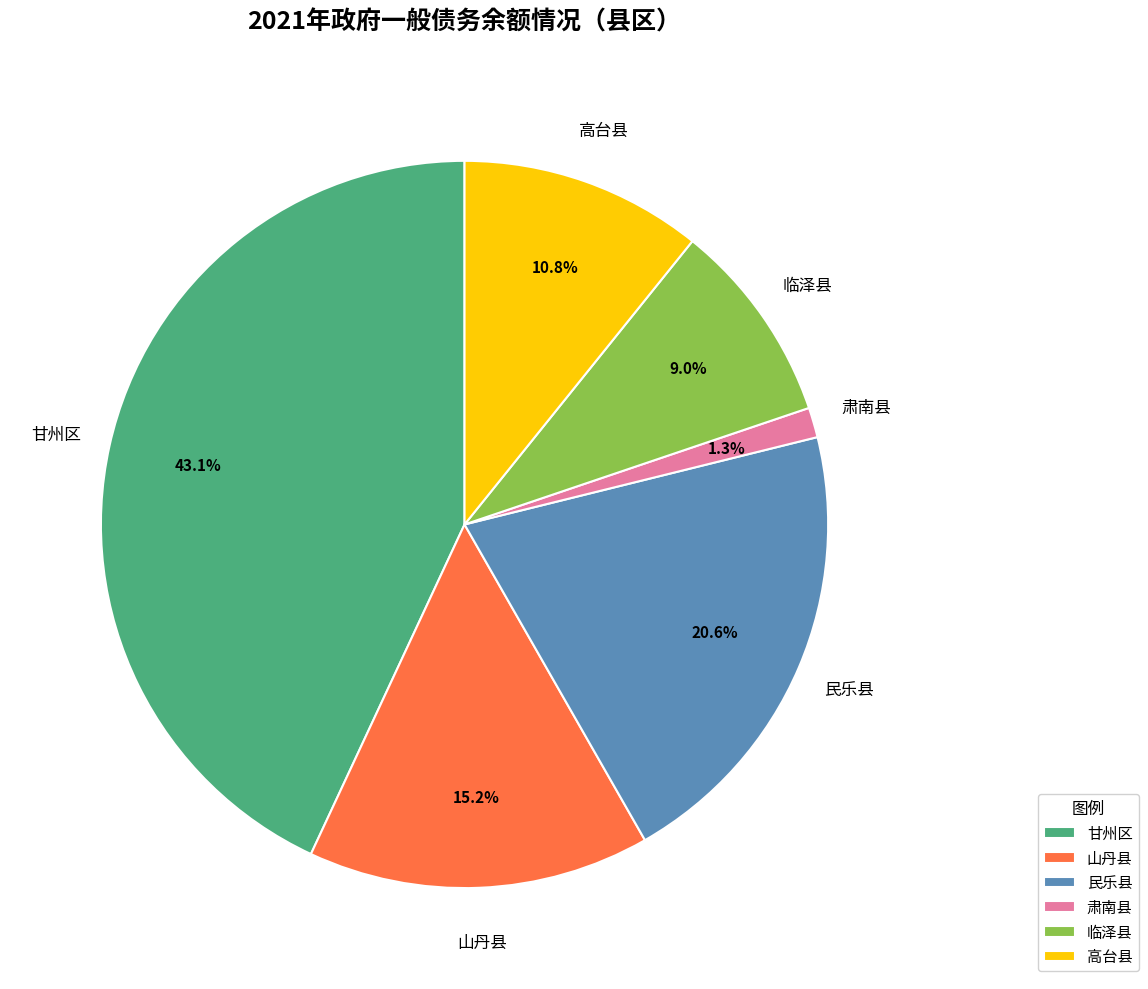

Is there a majority slice in this chart?

No